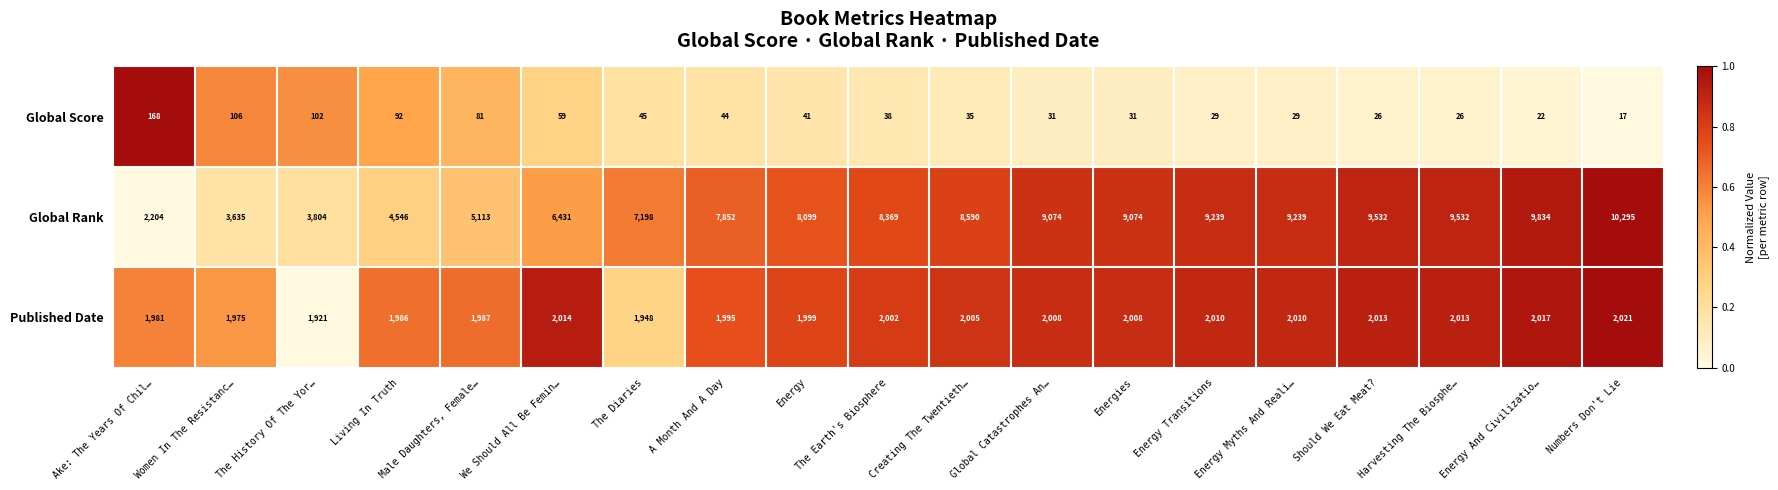

What is the total value across all series at Living In Truth?

6624